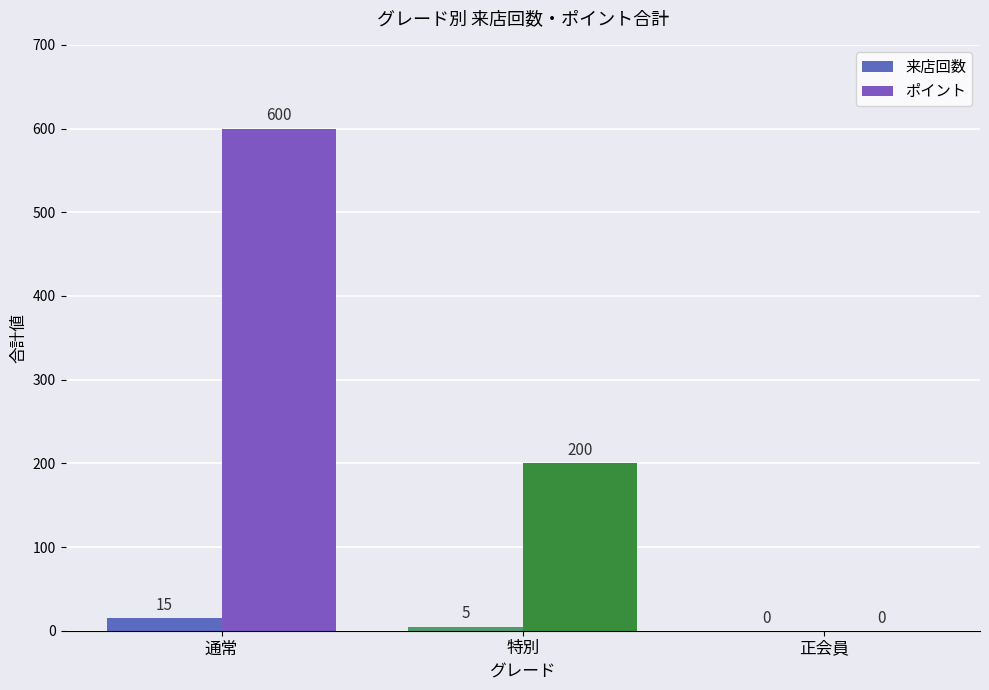

At which label is 来店回数 closest to 7?

特別